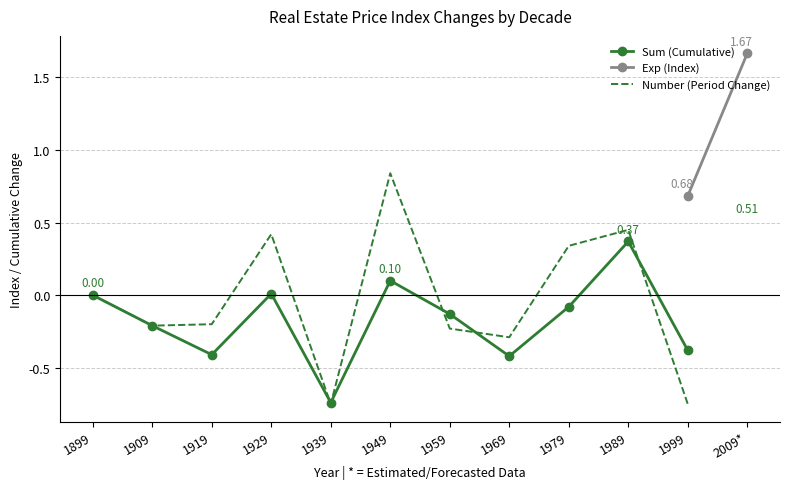

Is the value of Sum (Cumulative) at 1929 greater than the value of Number (Period Change) at 1959?

Yes